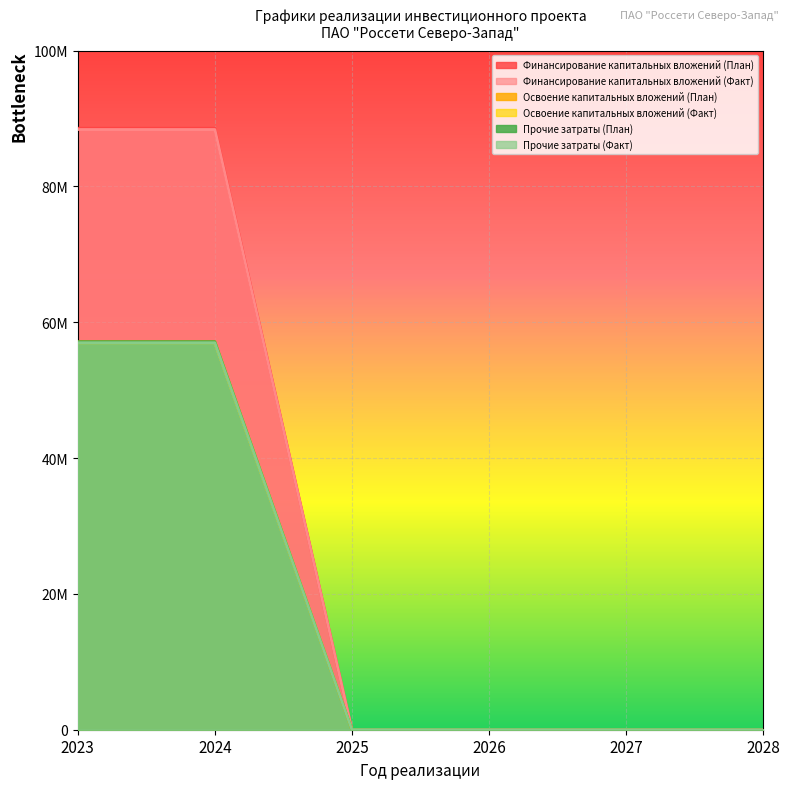

What are all the series names shown in the legend?

Финансирование капитальных вложений (План), Финансирование капитальных вложений (Факт), Освоение капитальных вложений (План), Освоение капитальных вложений (Факт), Прочие затраты (План), Прочие затраты (Факт)